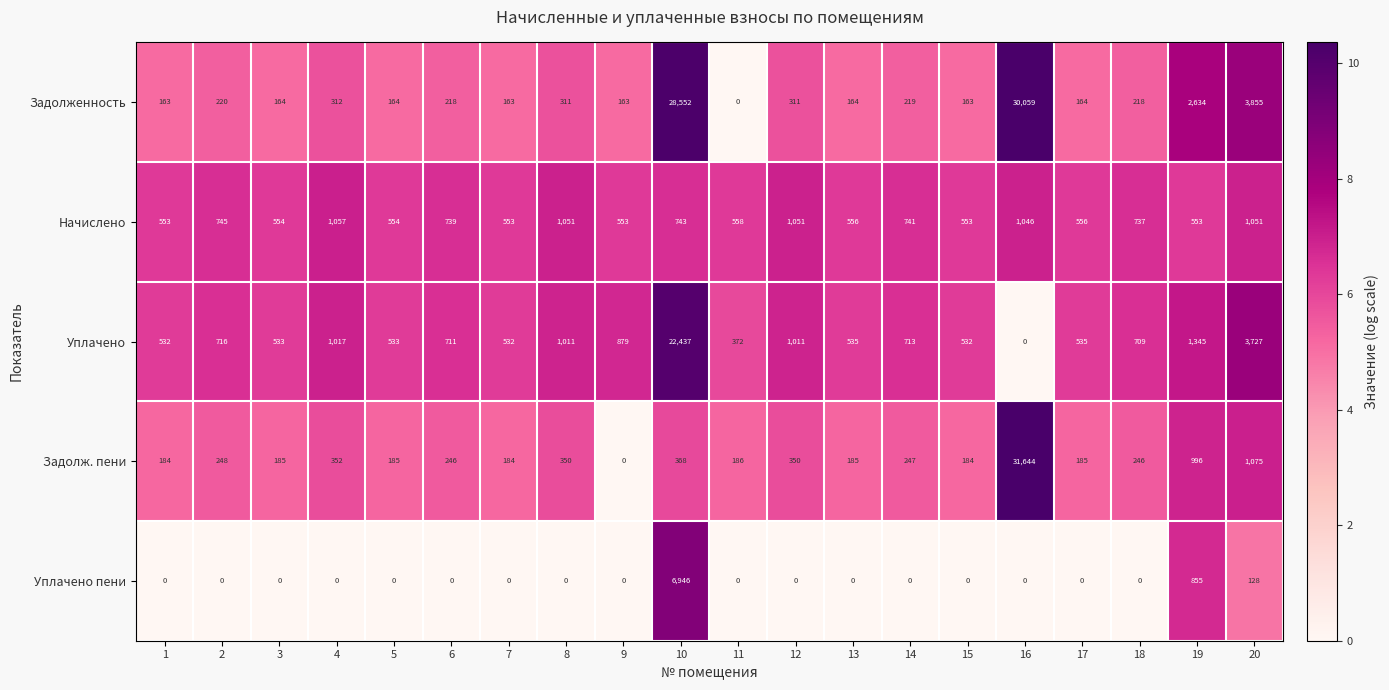

What is the difference between the Задолж. пени values at 19 and 20?

79